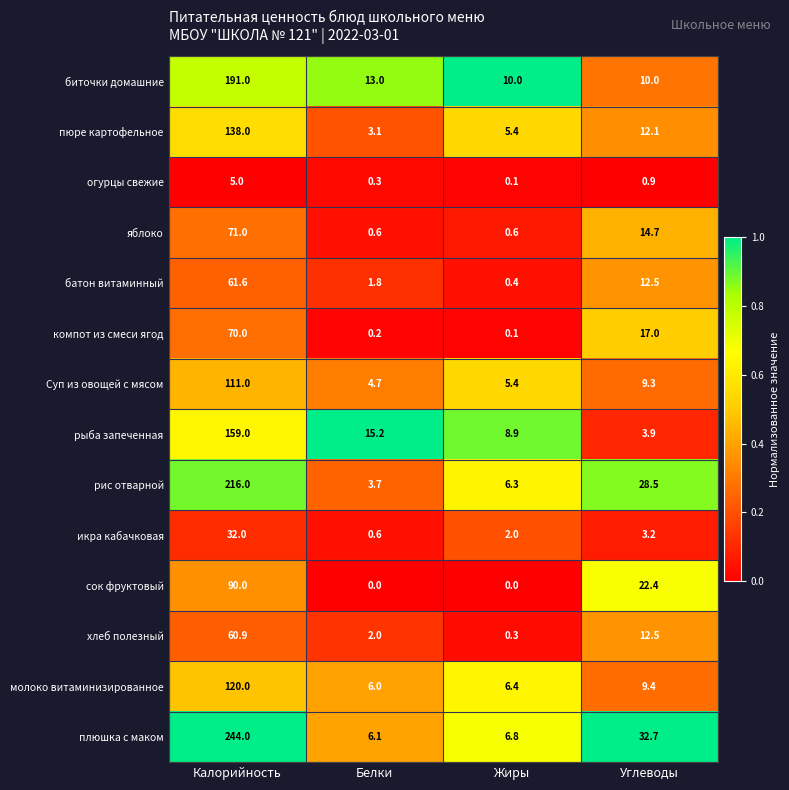

Rank the categories by Суп из овощей с мясом value from highest to lowest.

Калорийность, Углеводы, Жиры, Белки